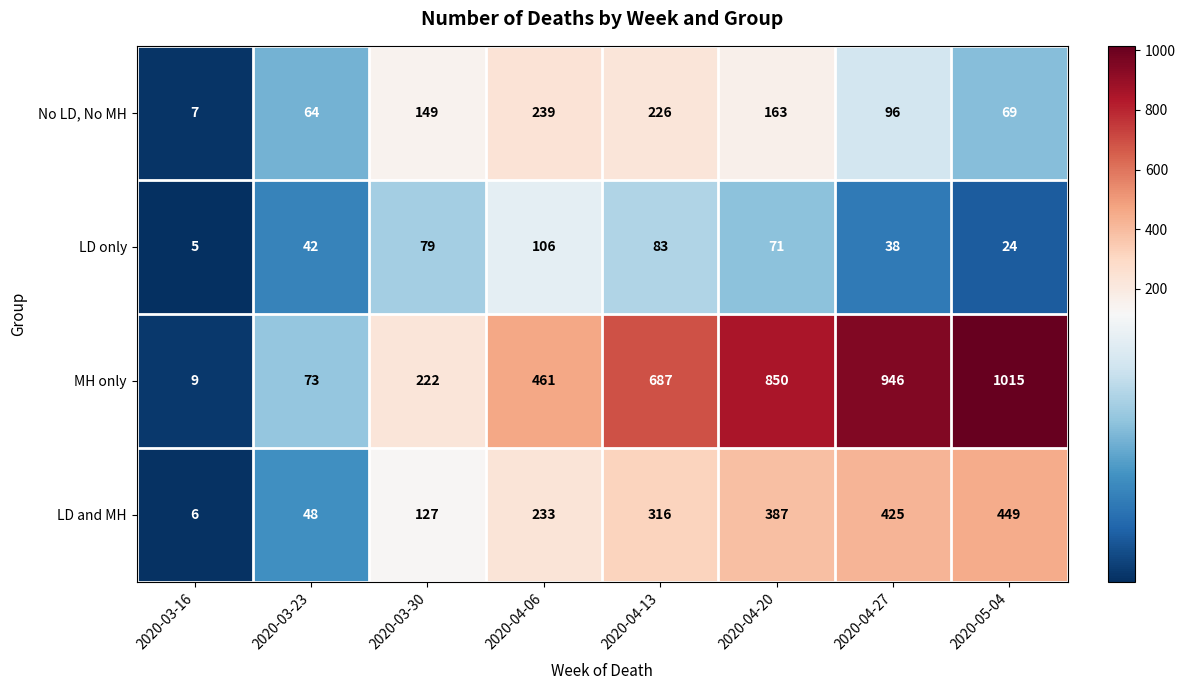

At which label is No LD, No MH closest to 123?

2020-03-30